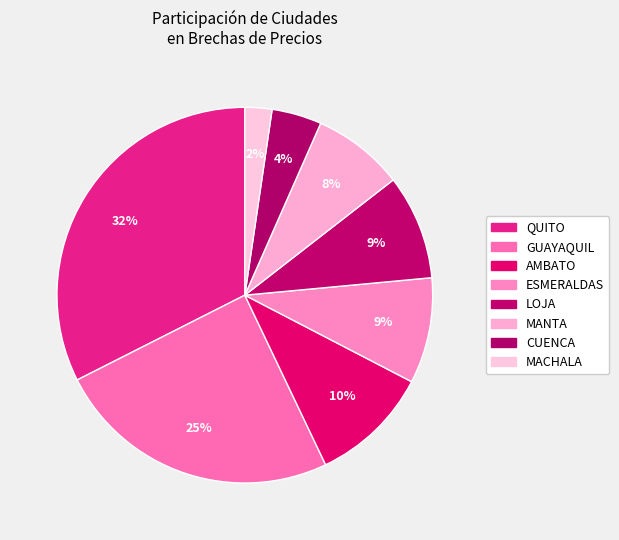

True or false: AMBATO accounts for 21% of the total.

False